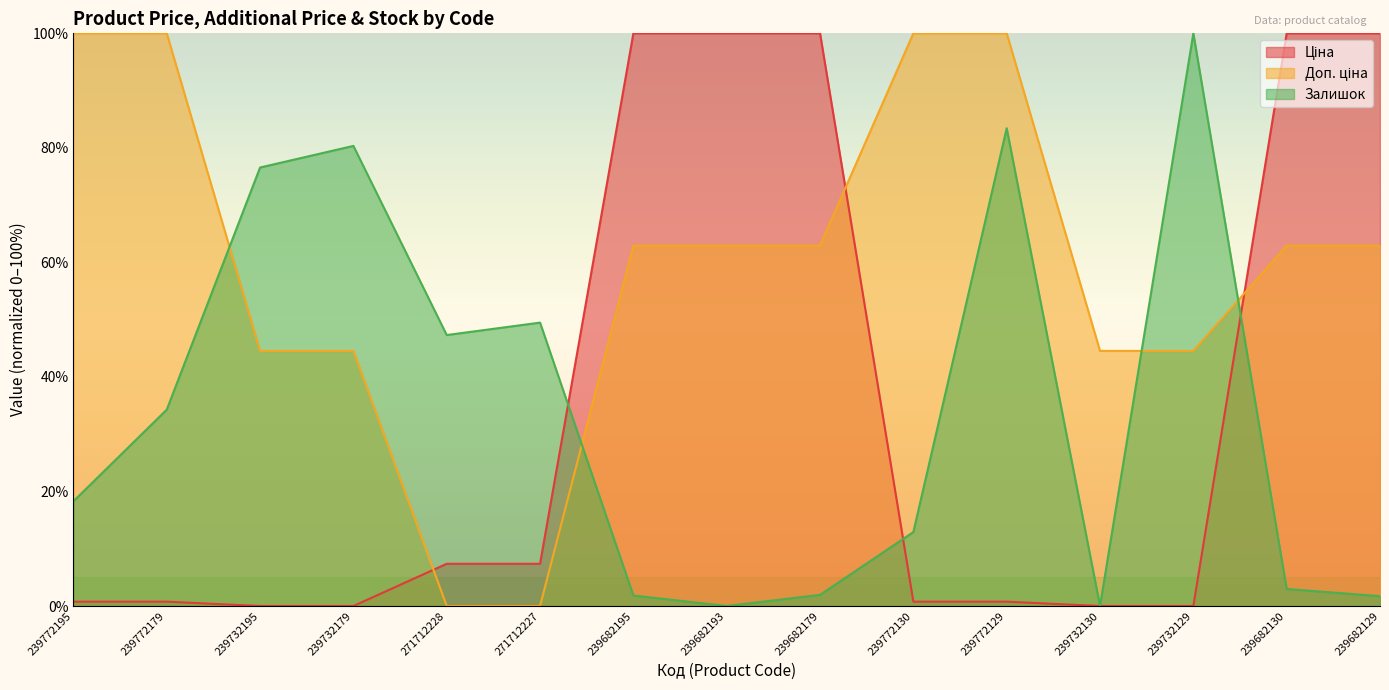

True or false: Залишок has a value of 12.9 at 239772130.

True